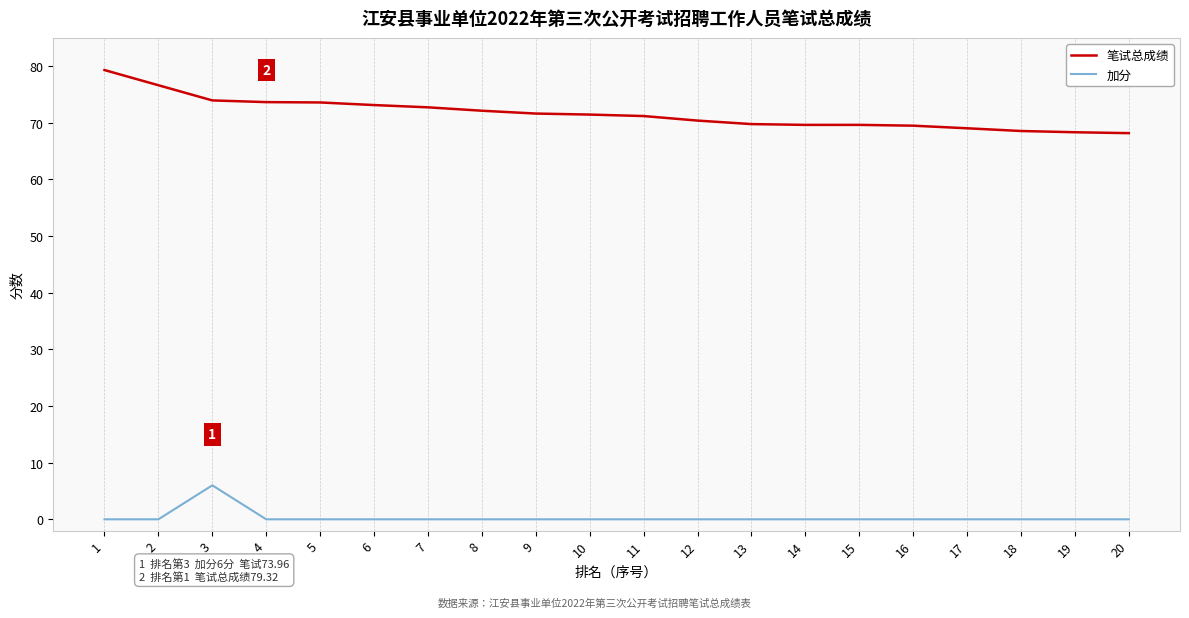

The 笔试总成绩 series shows 105.6 at 8. True or false?

False